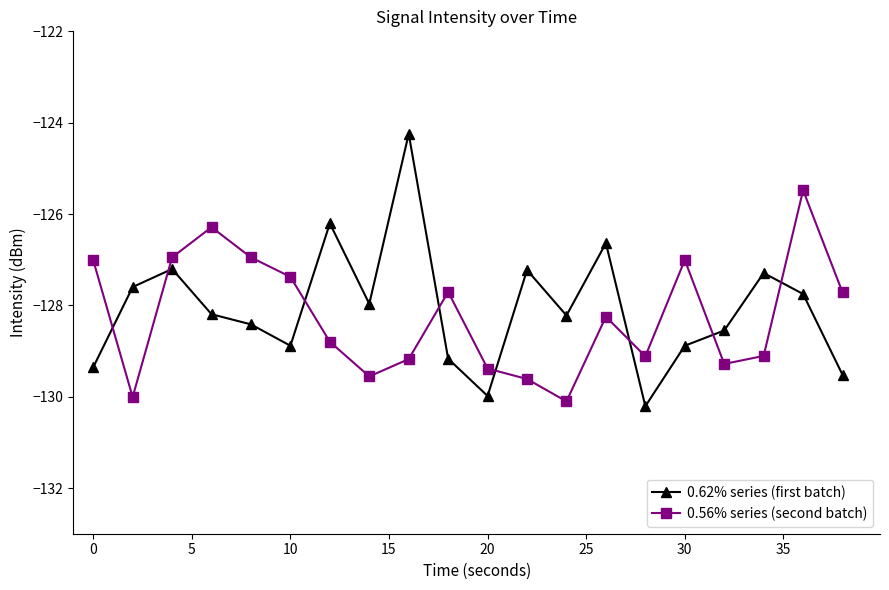

What is the average value of the 0.62% series (first batch) series?

-128.1